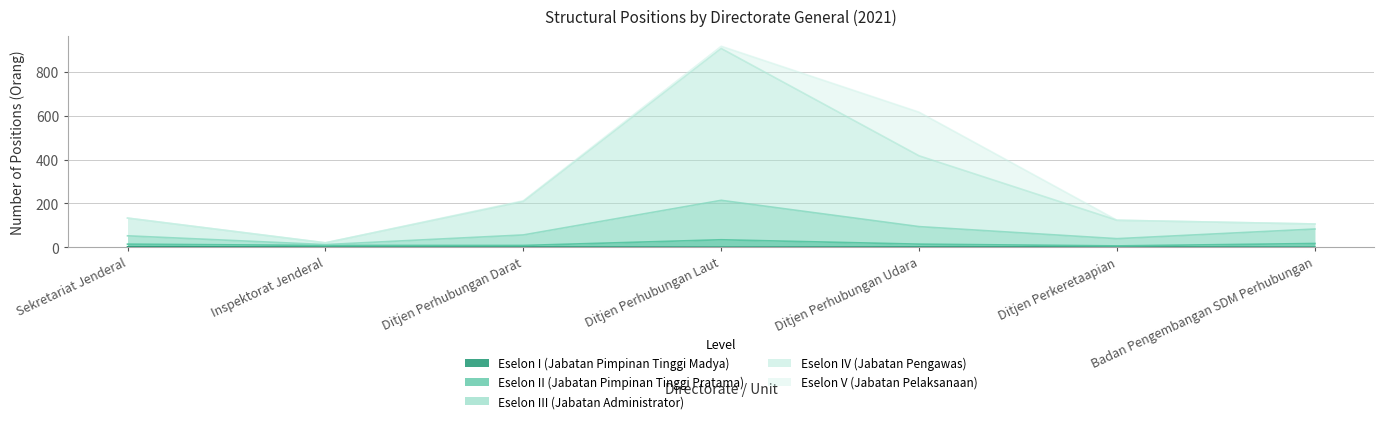

Which series changed the most between Ditjen Perhubungan Laut and Ditjen Perhubungan Udara?

Eselon IV (Jabatan Pengawas)